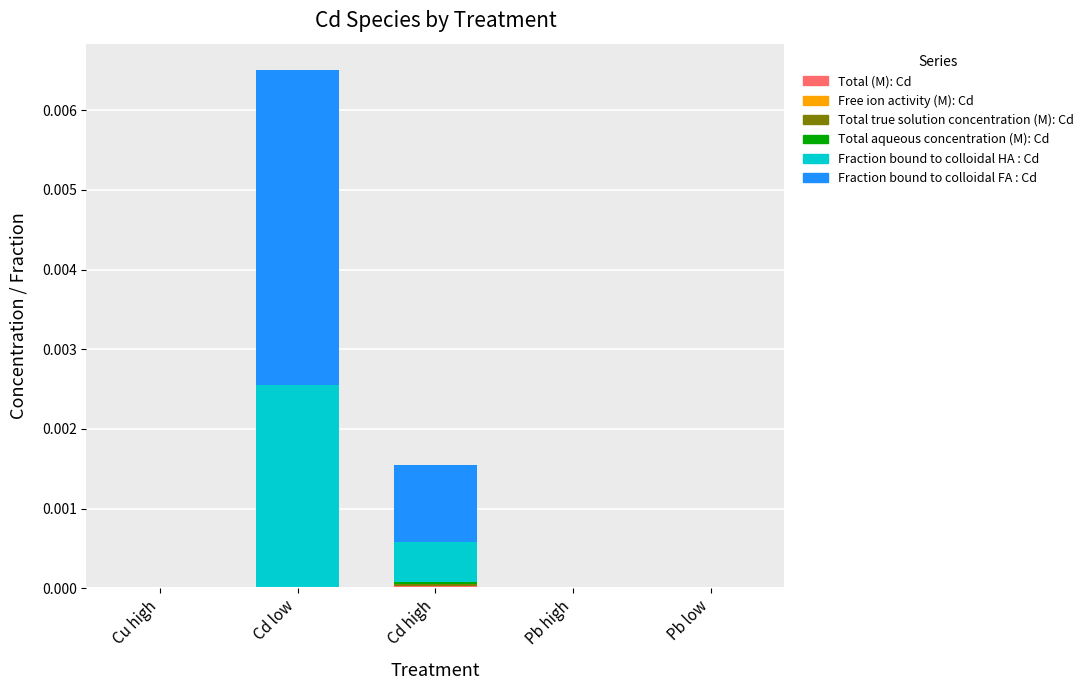

How many data points does each series have?

5